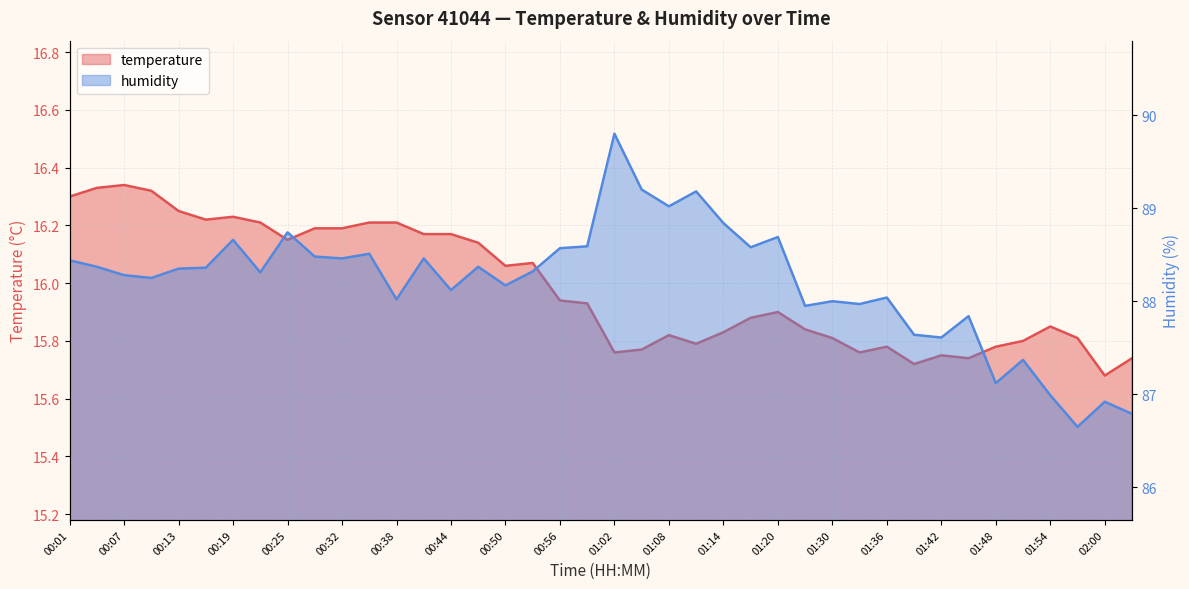

Is the value of humidity at 00:10 greater than the value of temperature at 01:11?

Yes